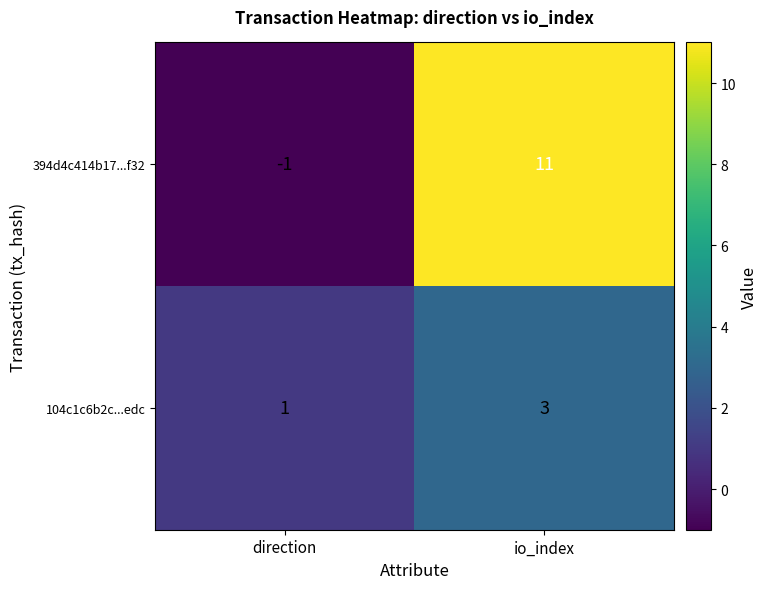

What is the sum of all 104c1c6b2c...edc values?

4